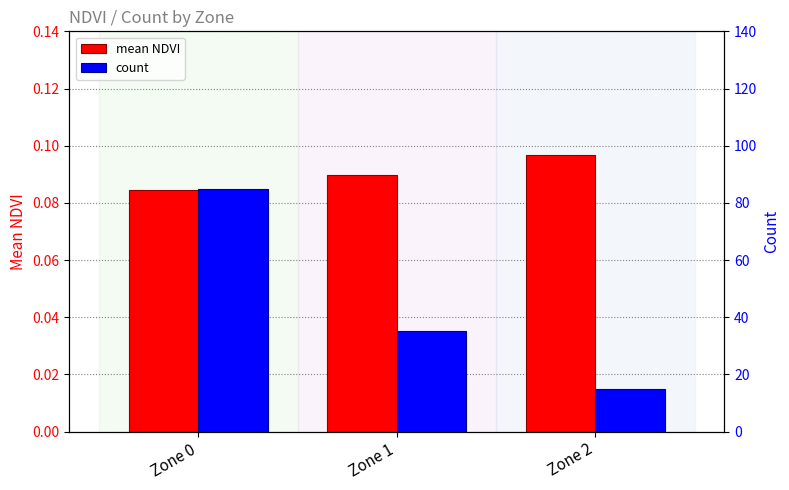

At which label does mean NDVI reach its minimum?

Zone 0